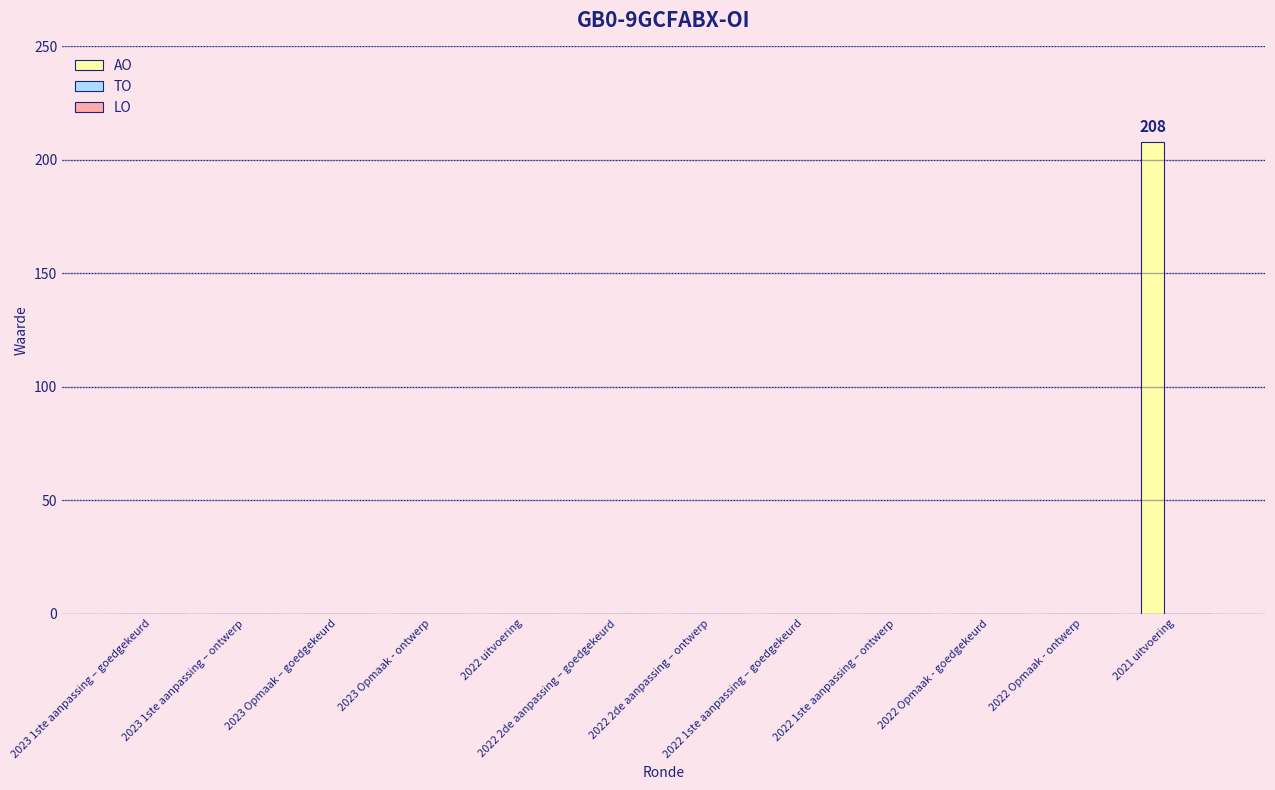

Which label corresponds to the largest value in the chart?

2021 uitvoering